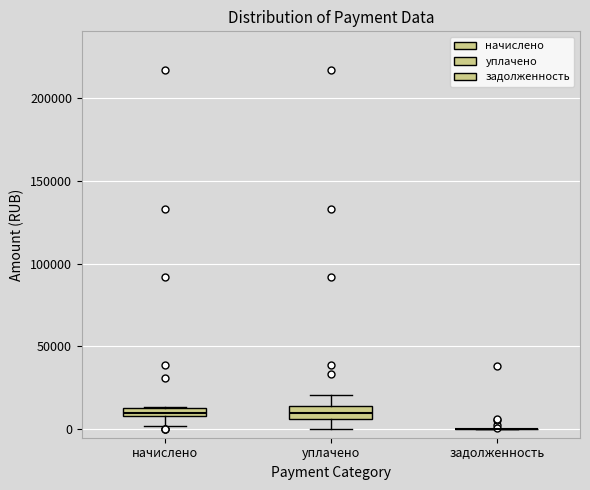

Where does the upper whisker of the box for уплачено end on the y-axis? The values are not printed on the chart, so give them approximately, as read against the axis.

20000